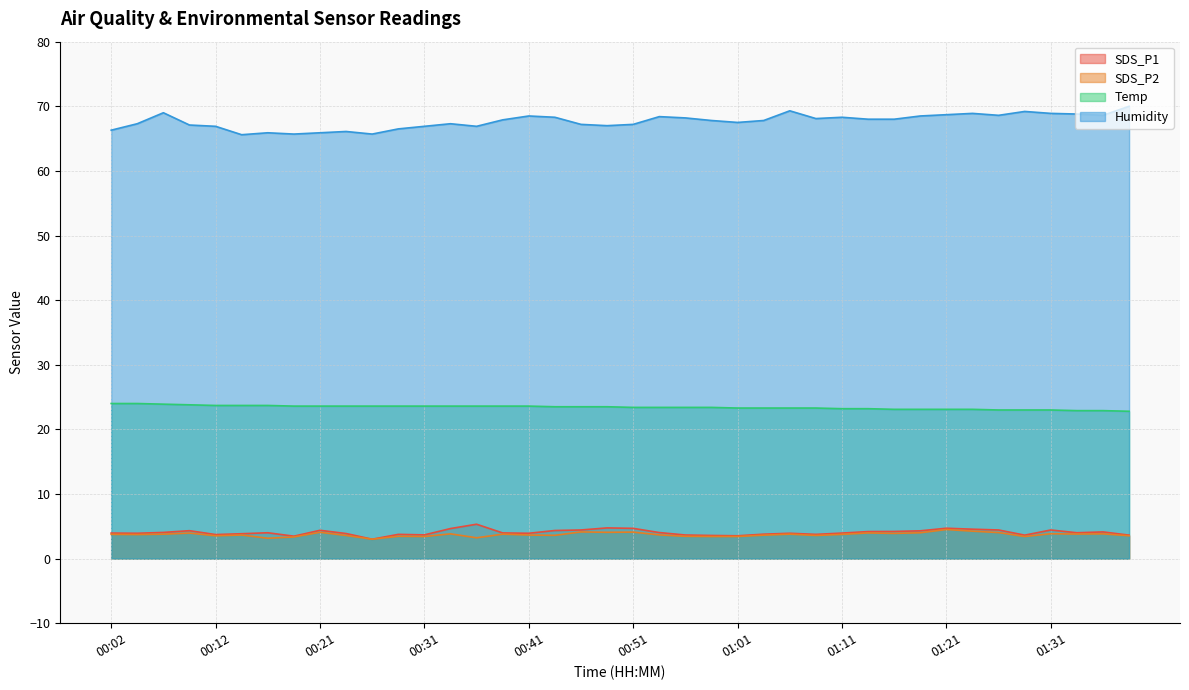

The SDS_P1 series shows 4.0 at 00:39. True or false?

True